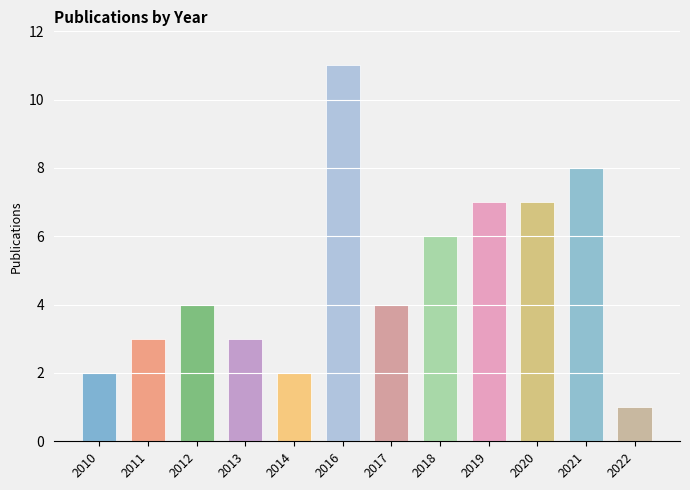

Does the chart contain any negative values?

No